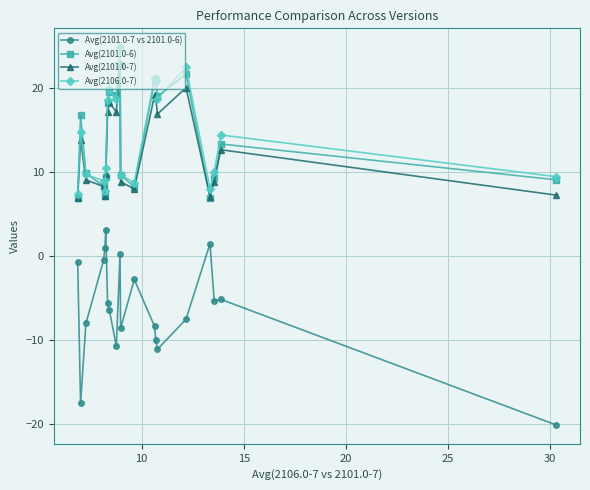

What is the difference between the second highest and minimum values in the Avg(2106.0-7) series?

15.1